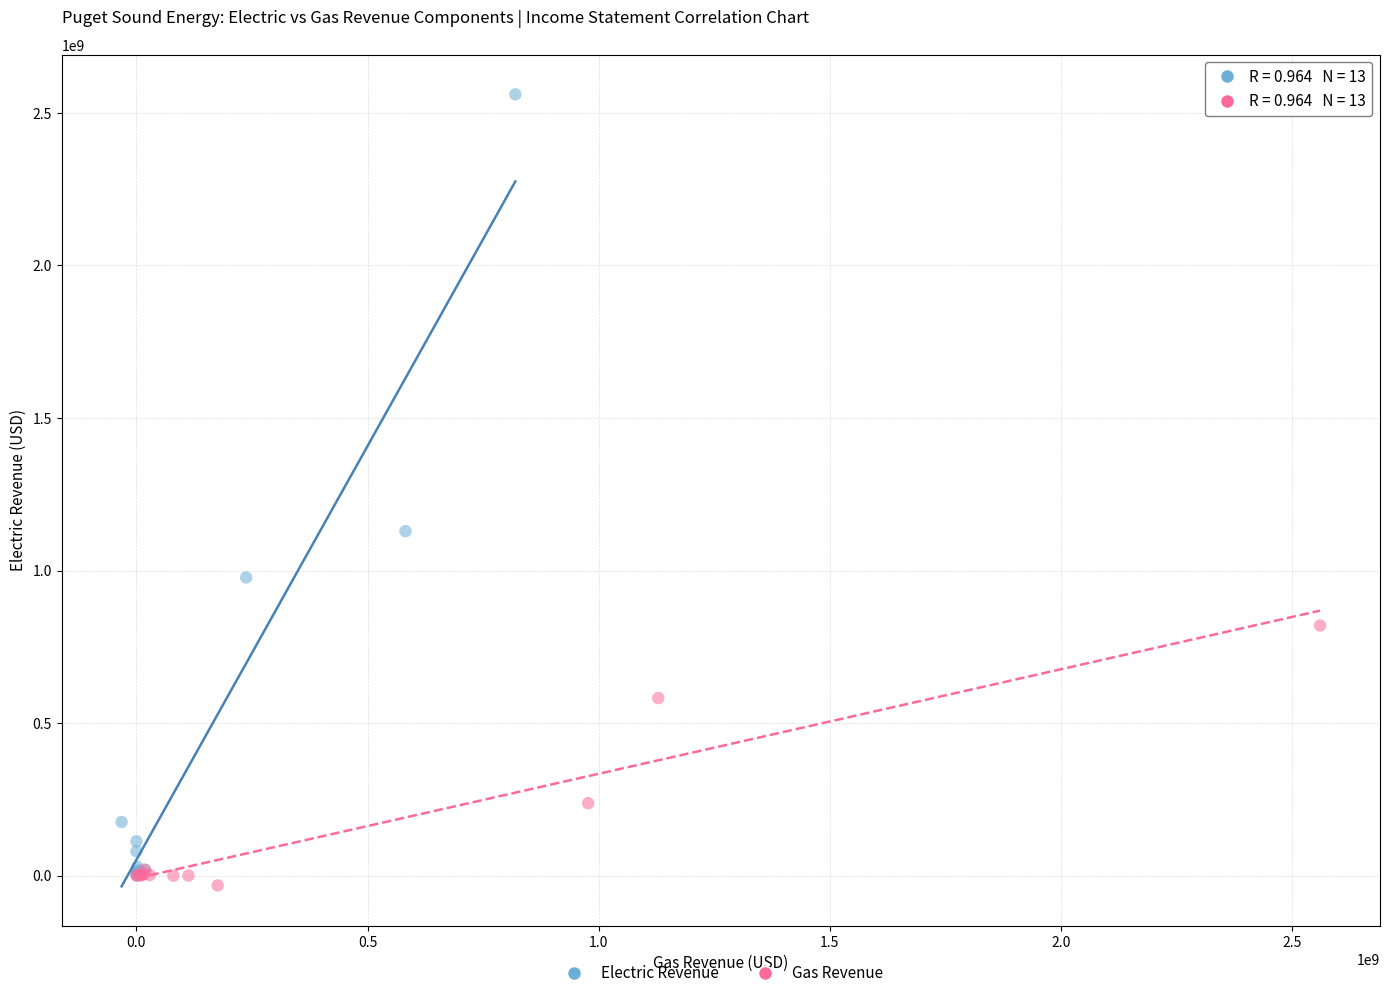

Which series has the widest spread of Y values?

Electric Revenue